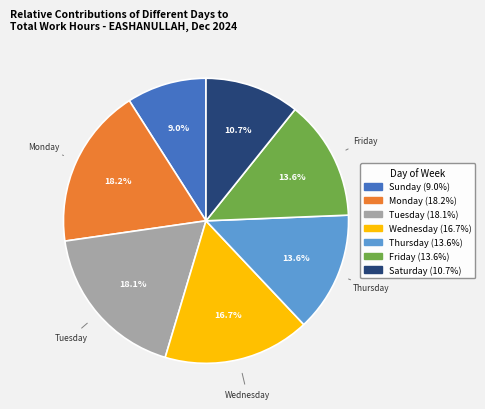

To the nearest percent, what is the average slice percentage?

14%